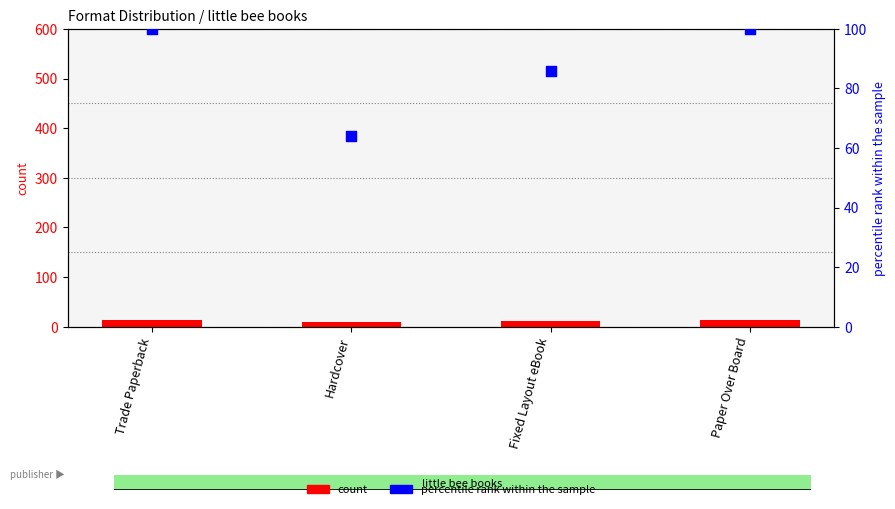

Which series reaches the minimum Y coordinate?

count